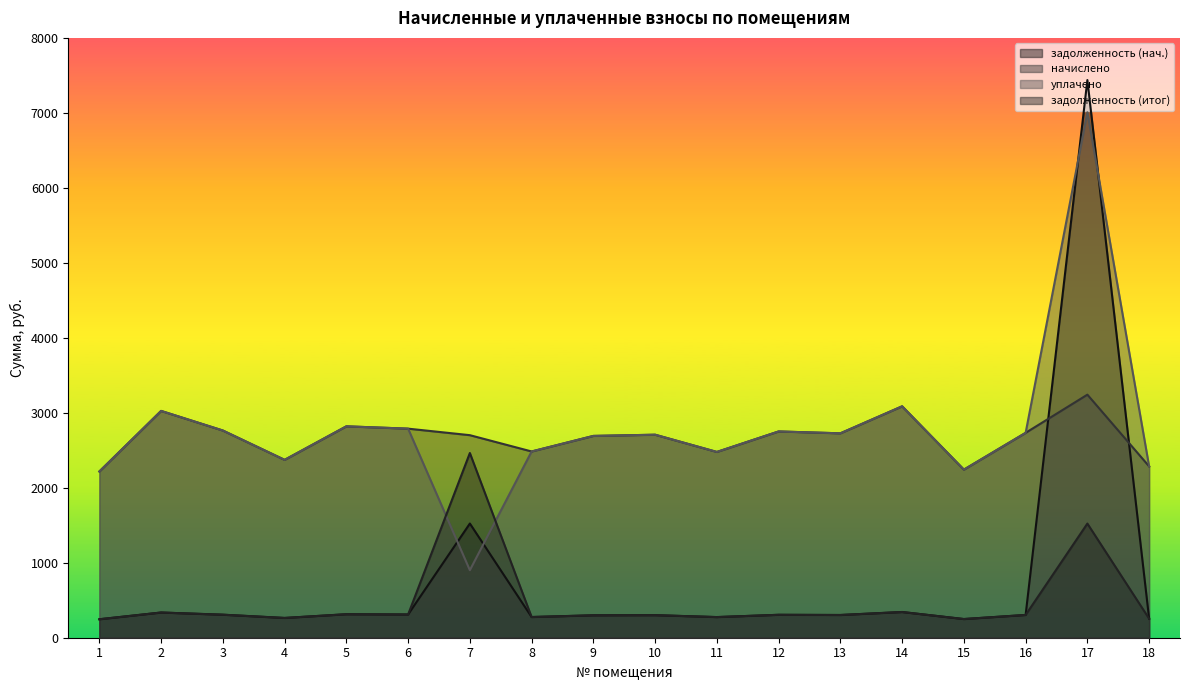

What are all the series names shown in the legend?

задолженность (нач.), начислено, уплачено, задолженность (итог)